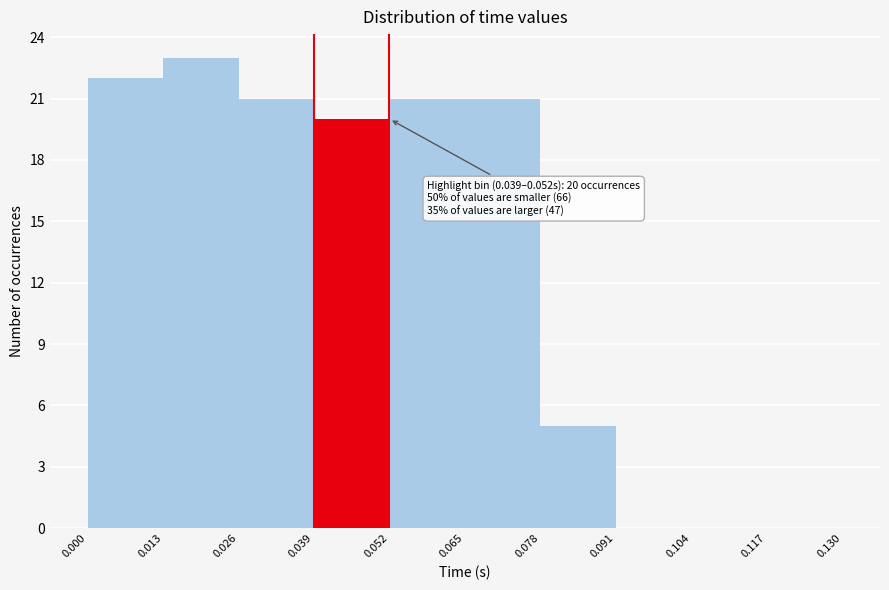

Over which range of the x-axis is the bar tallest?

0.013 to 0.026